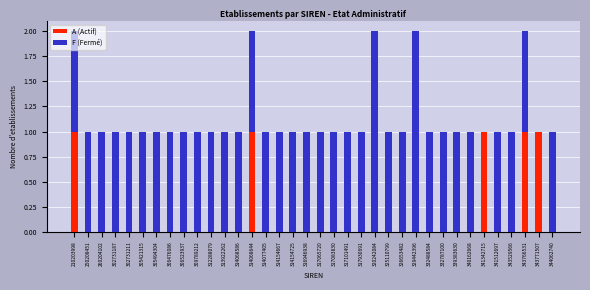

Is it true that A (Actif) equals 0 at 340162668?

True